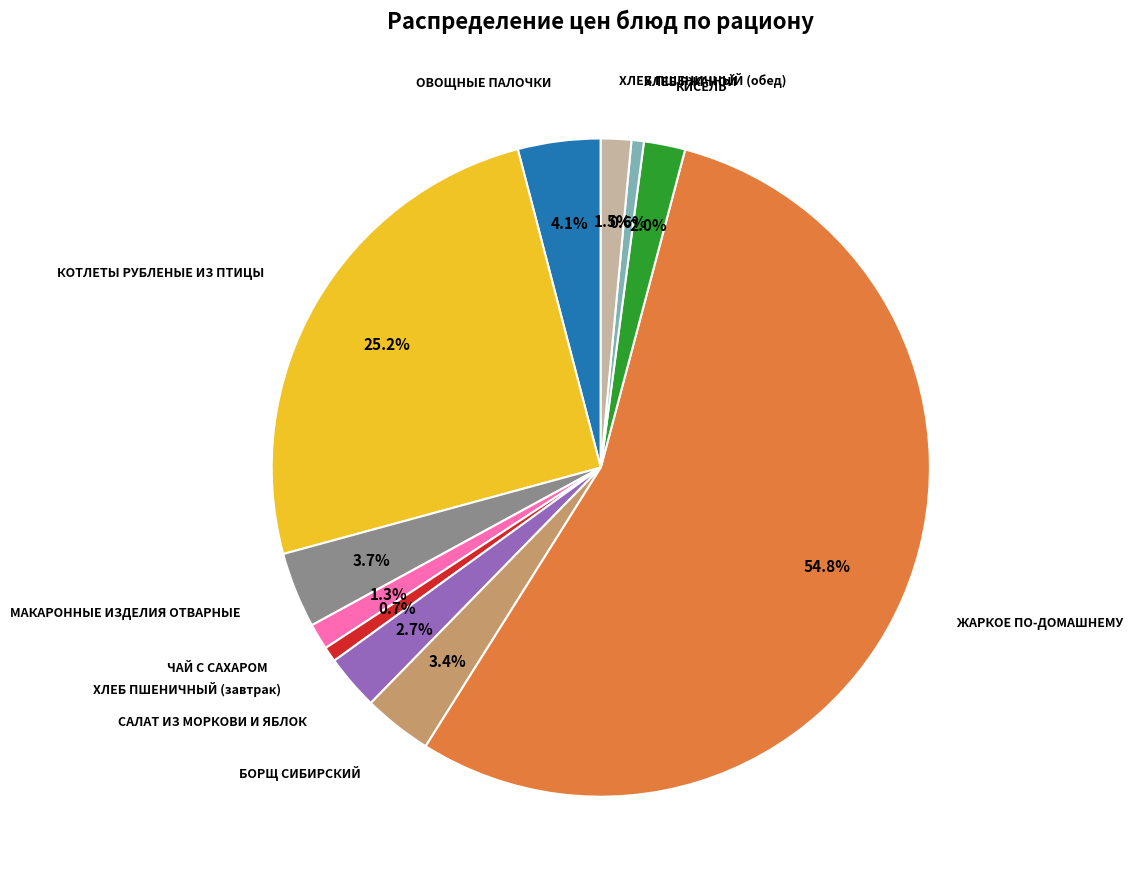

Is there a majority slice in this chart?

Yes